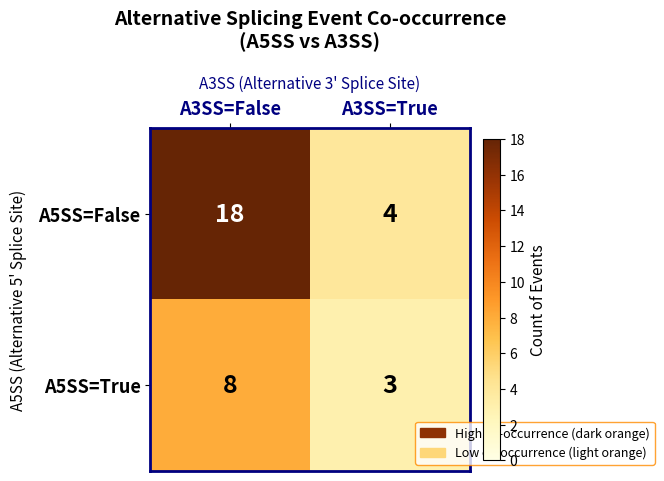

At how many categories does at least one series exceed 9?

1